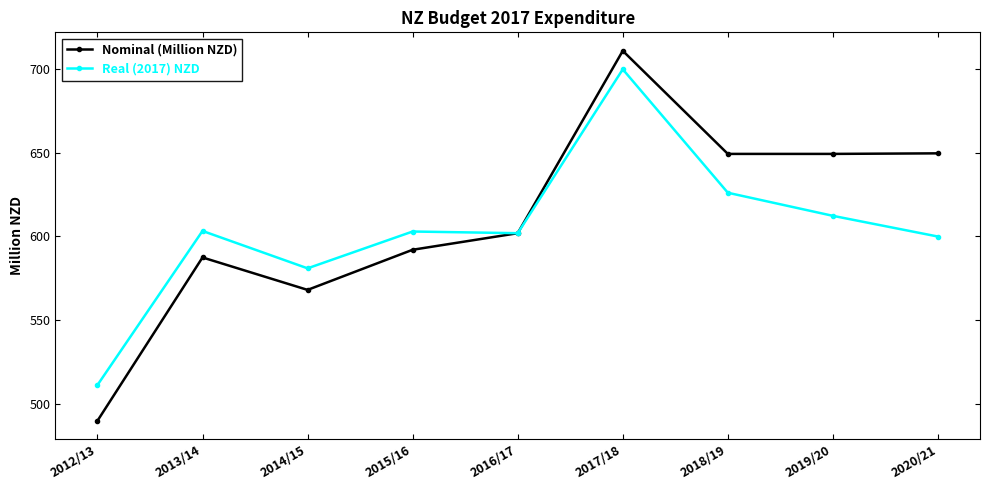

What is the average value of the Nominal (Million NZD) series?

610.9